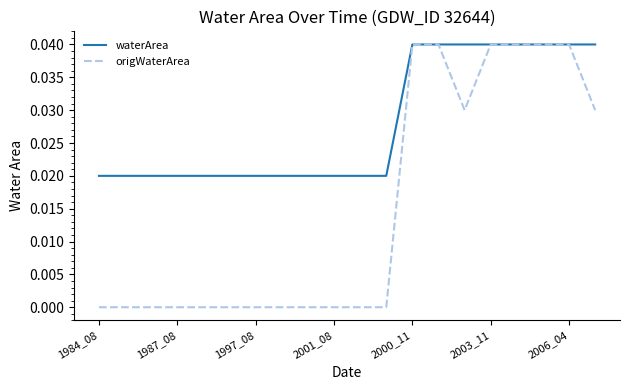

Which series has the largest total across all categories?

waterArea